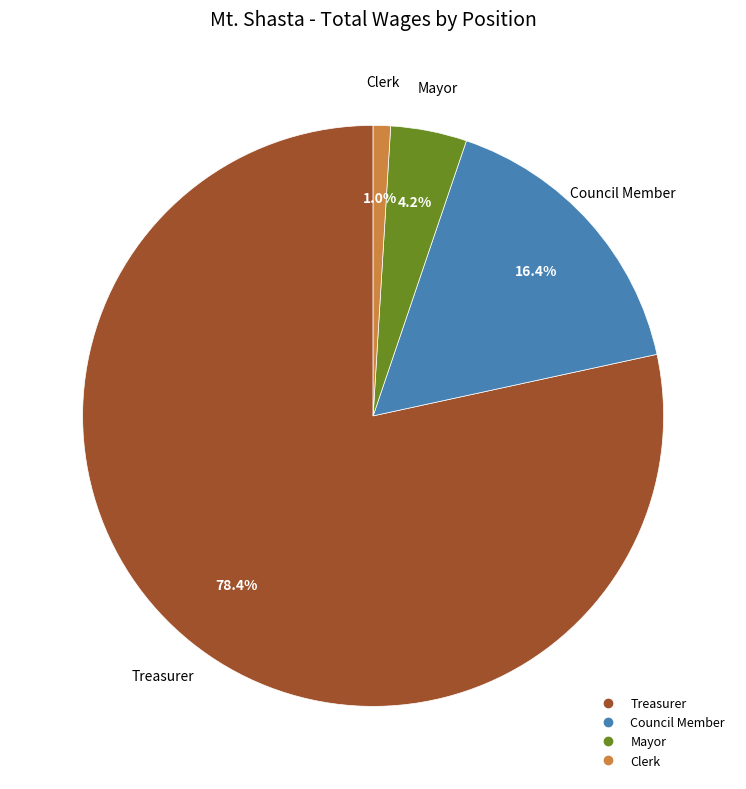

What is the smallest slice in the pie chart?

Clerk